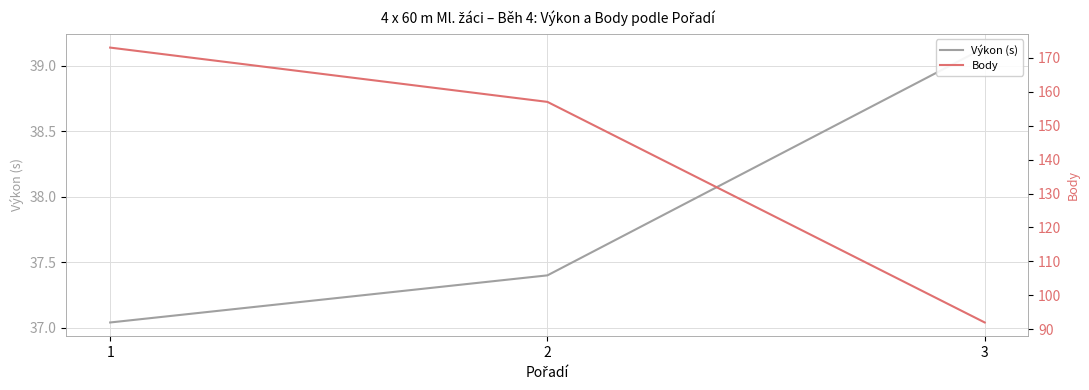

How many lines are shown in the chart?

2